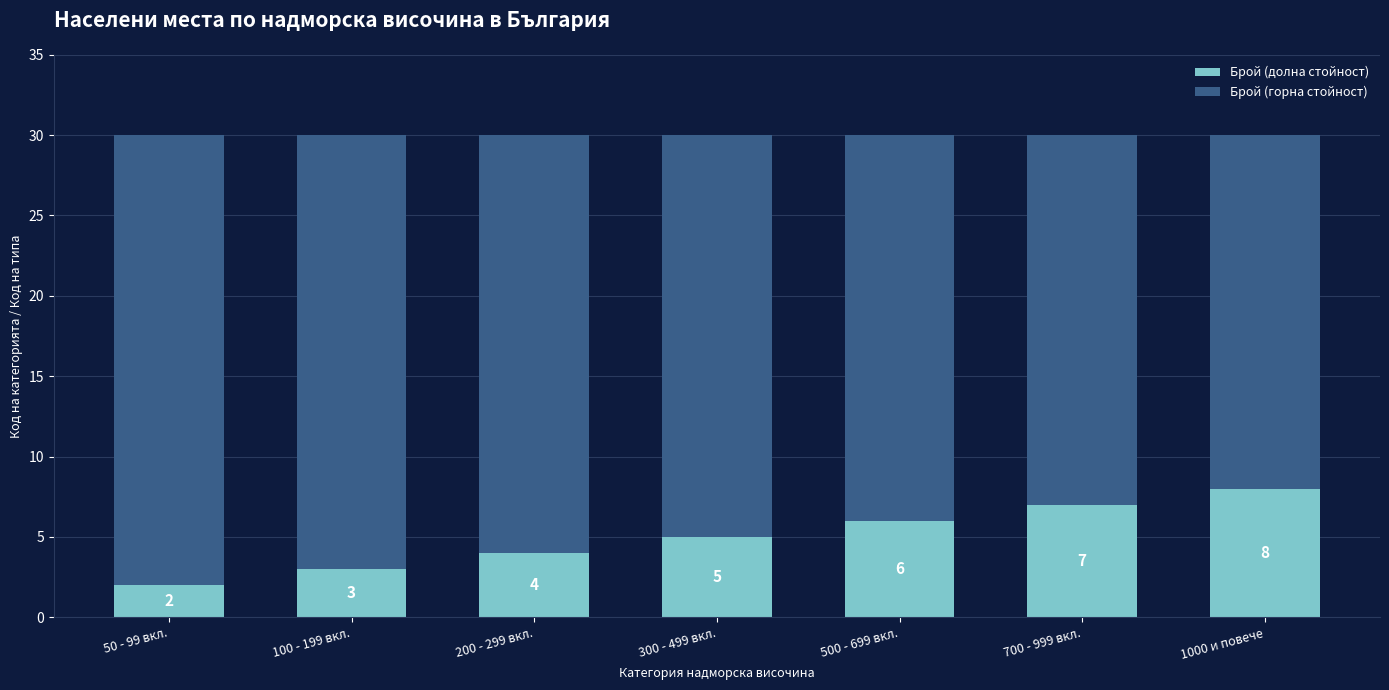

What is the total value across all series at 50 - 99 вкл.?

30